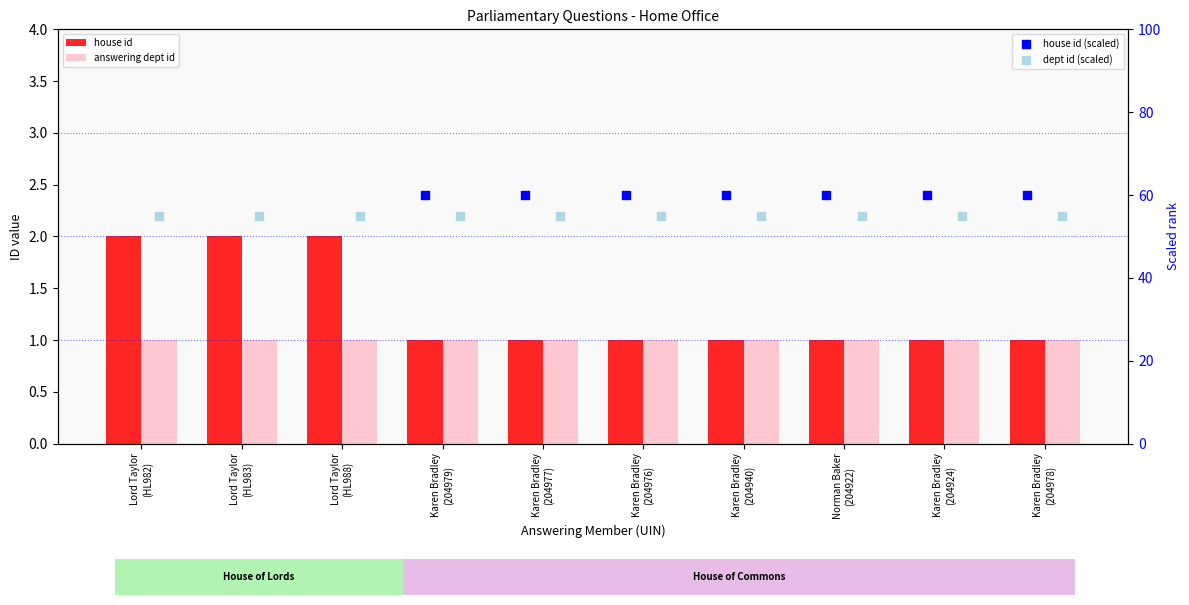

What are all the series names shown in the legend?

house id, answering dept id, house id (scaled), dept id (scaled)